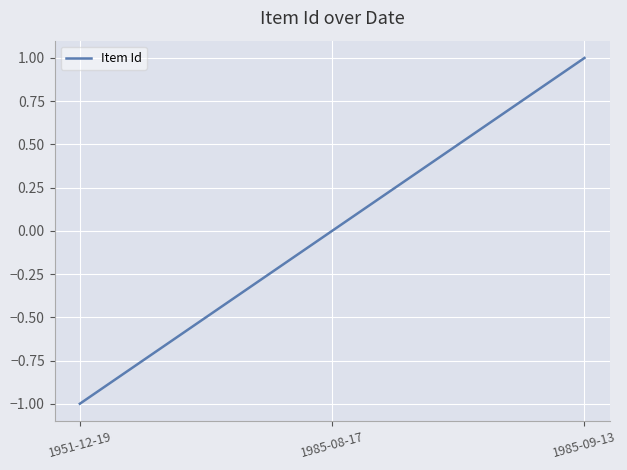

Does the chart display data point markers on the line(s)?

No